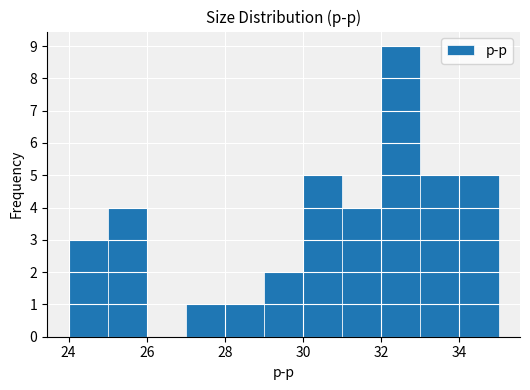

Reading left to right, transcribe this chart: for each bar, give the range it covers on the x-axis and its height. The values are not printed on the chart, so give them approximately, as read against the axis.

24 to 25: 3
25 to 26: 4
26 to 27: 0
27 to 28: 1
28 to 29: 1
29 to 30: 2
30 to 31: 5
31 to 32: 4
32 to 33: 9
33 to 34: 5
34 to 35: 5